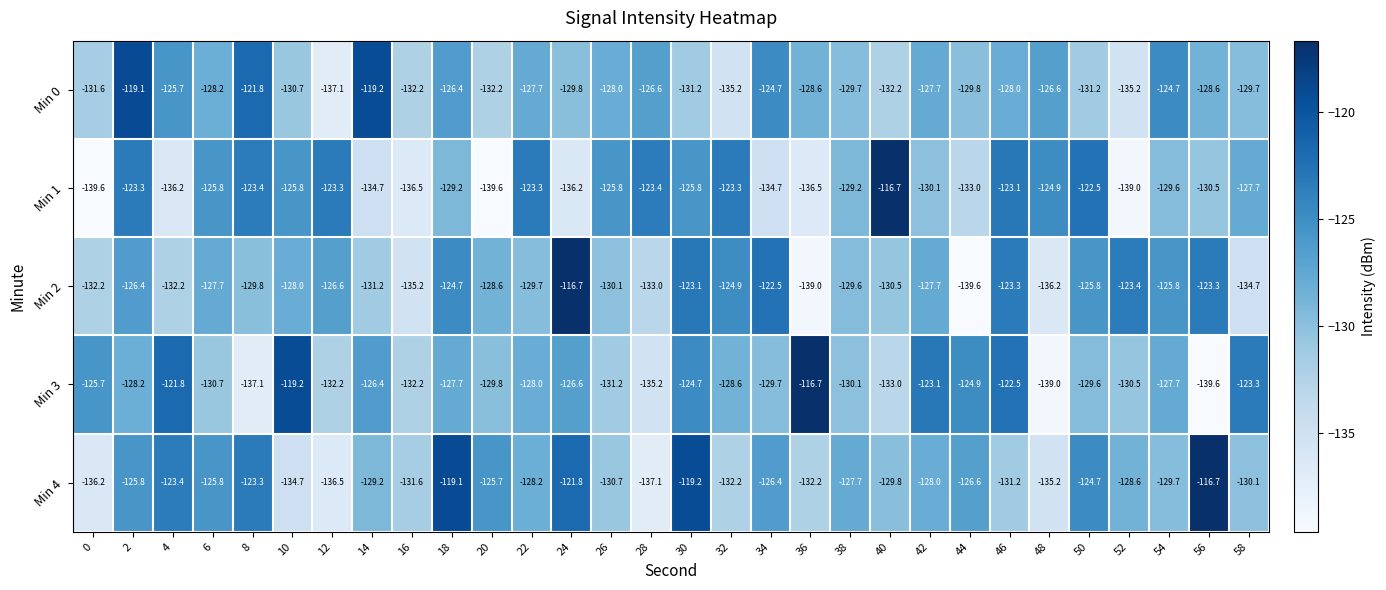

Which series has the largest total across all categories?

Min 4